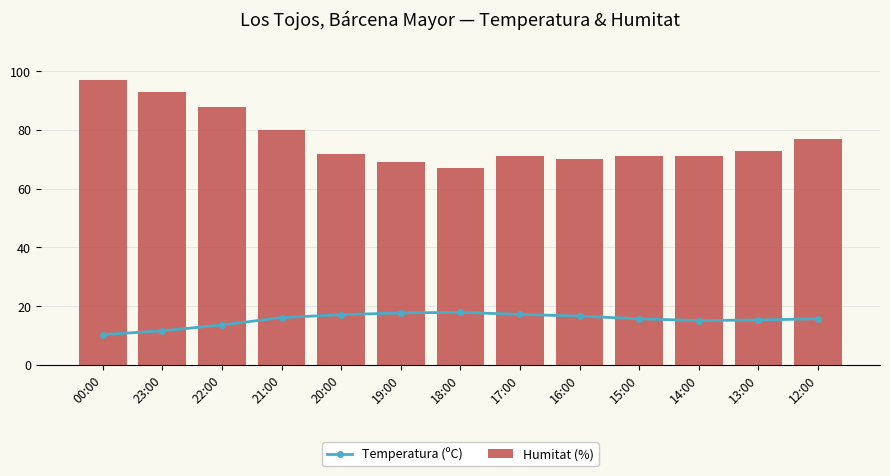

Which series has the largest total across all categories?

Humitat (%)